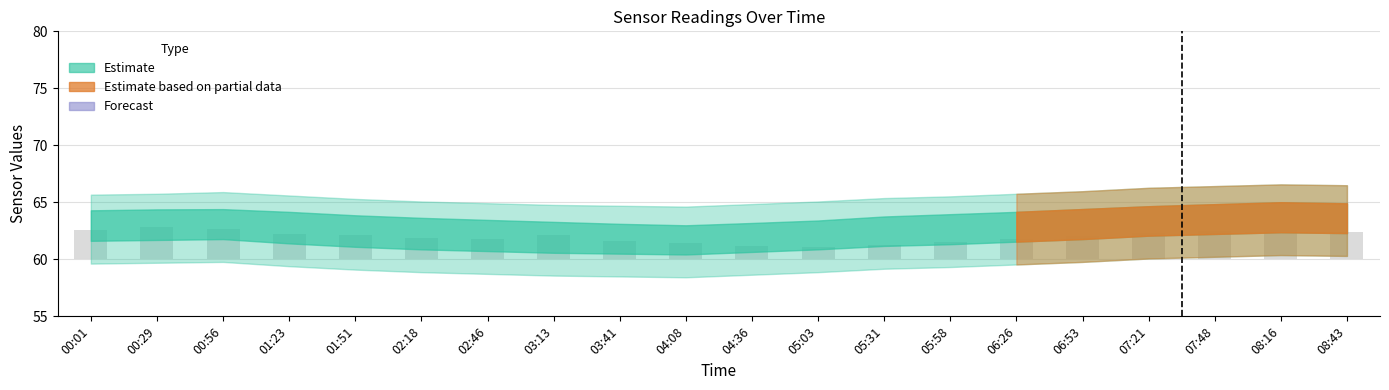

What position from the right is 00:29?

19